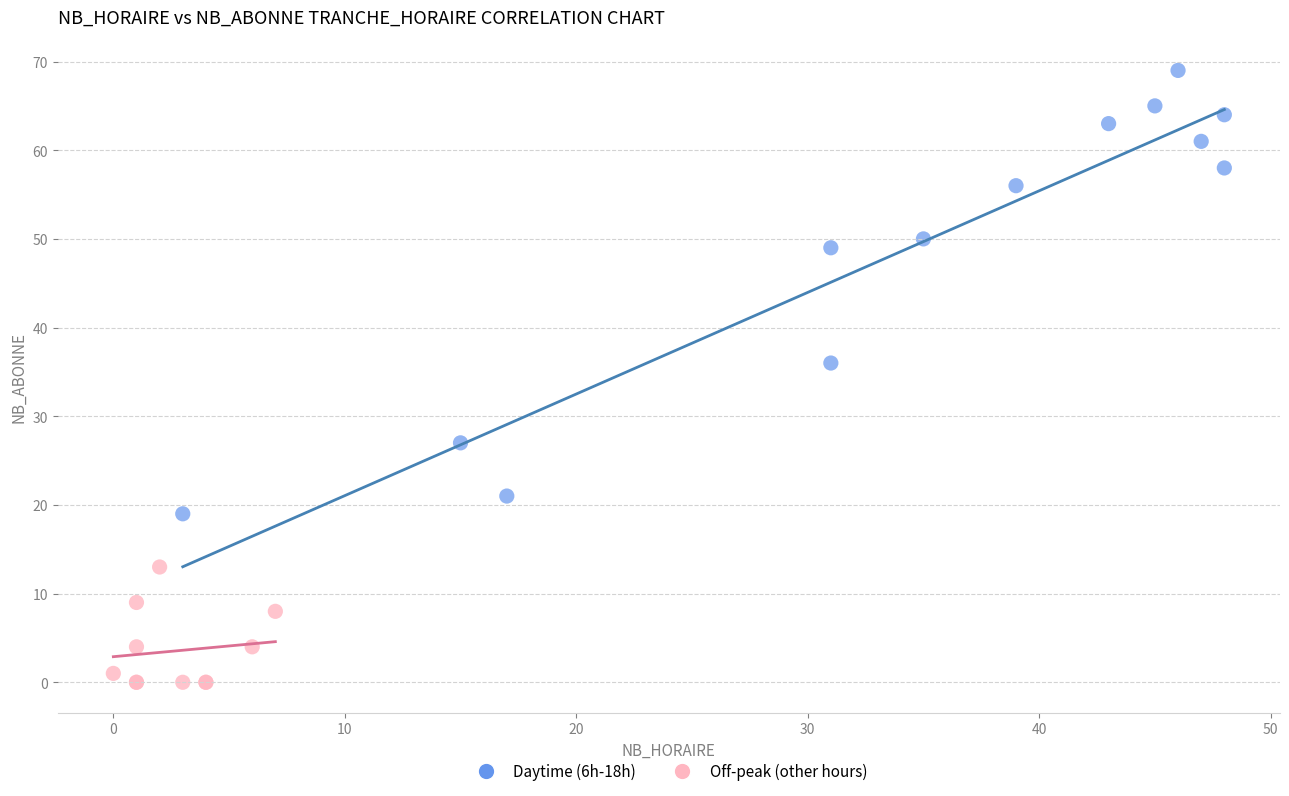

What are all the series names shown in the legend?

Daytime (6h-18h), Off-peak (other hours)